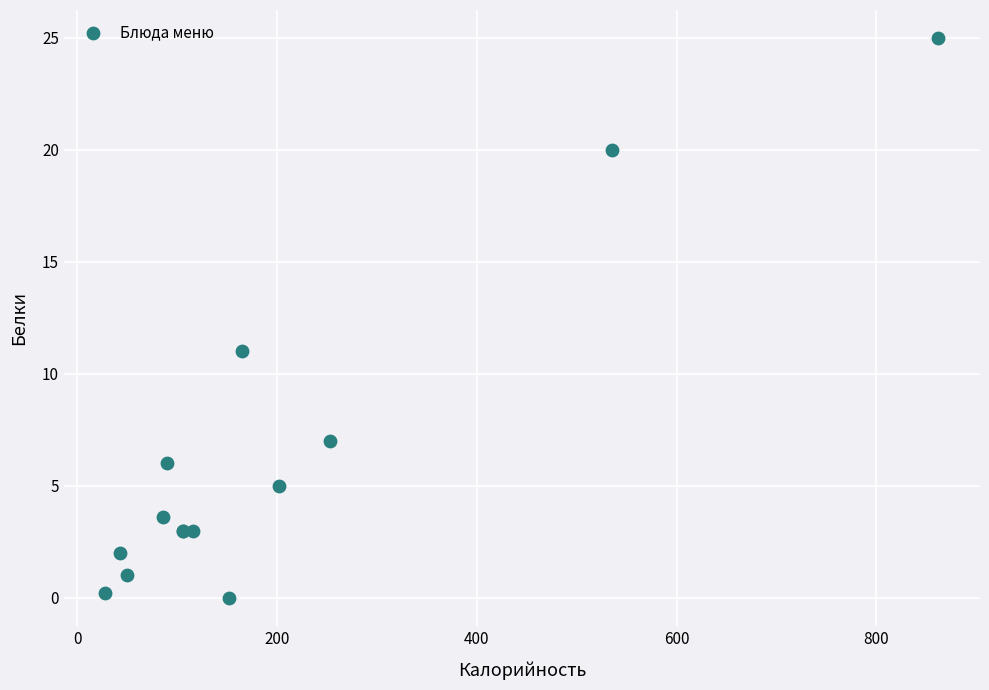

What Y value in the scatter plot is closest to 12?

11.0